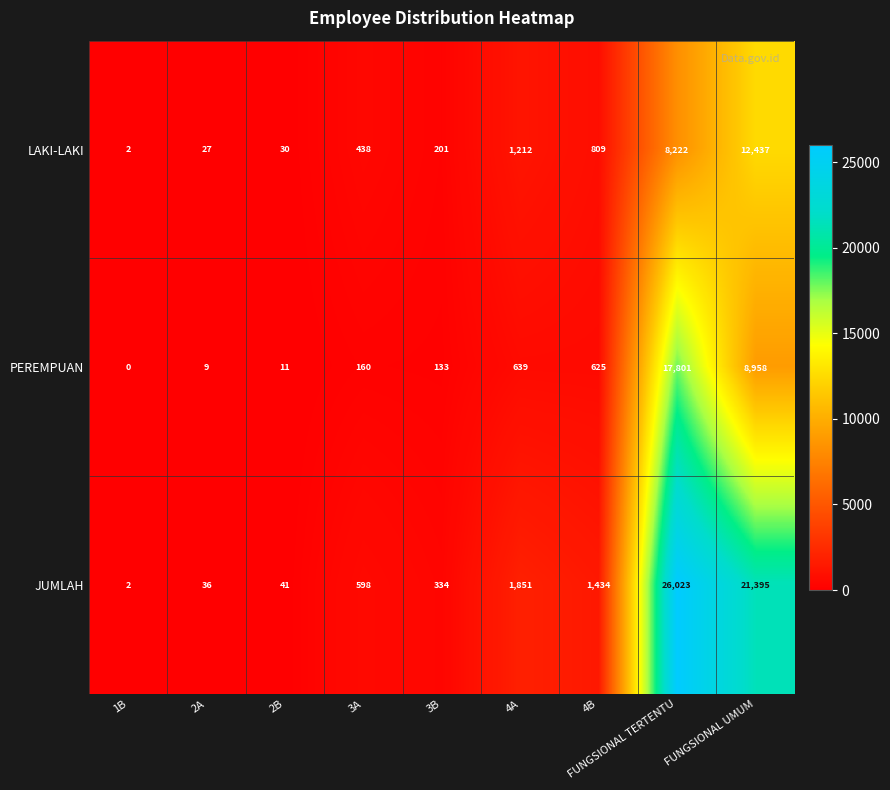

True or false: PEREMPUAN has a value of 420 at 4B.

False